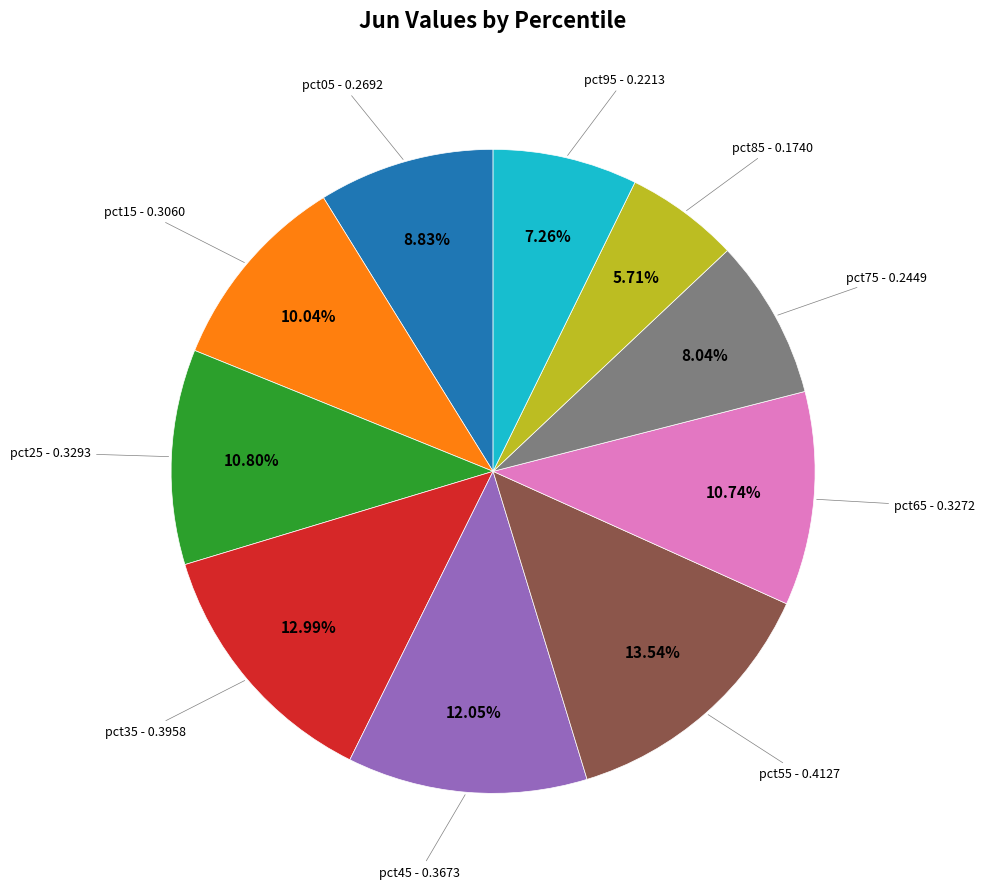

Count the number of slices in the pie.

10